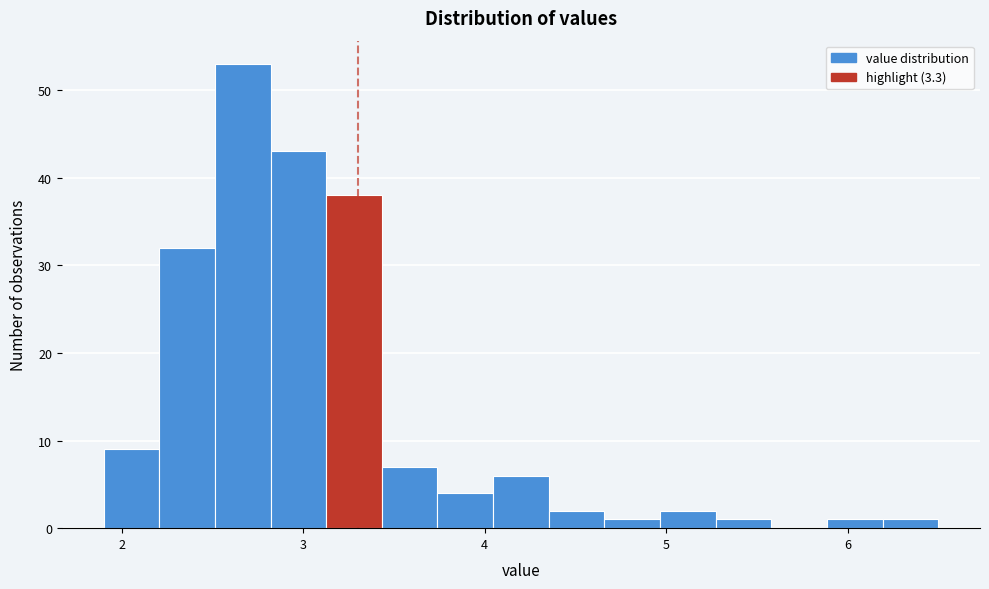

Around what value on the x-axis is the tallest bar? Give the approximate position of its centre, as read against the axis.

2.7